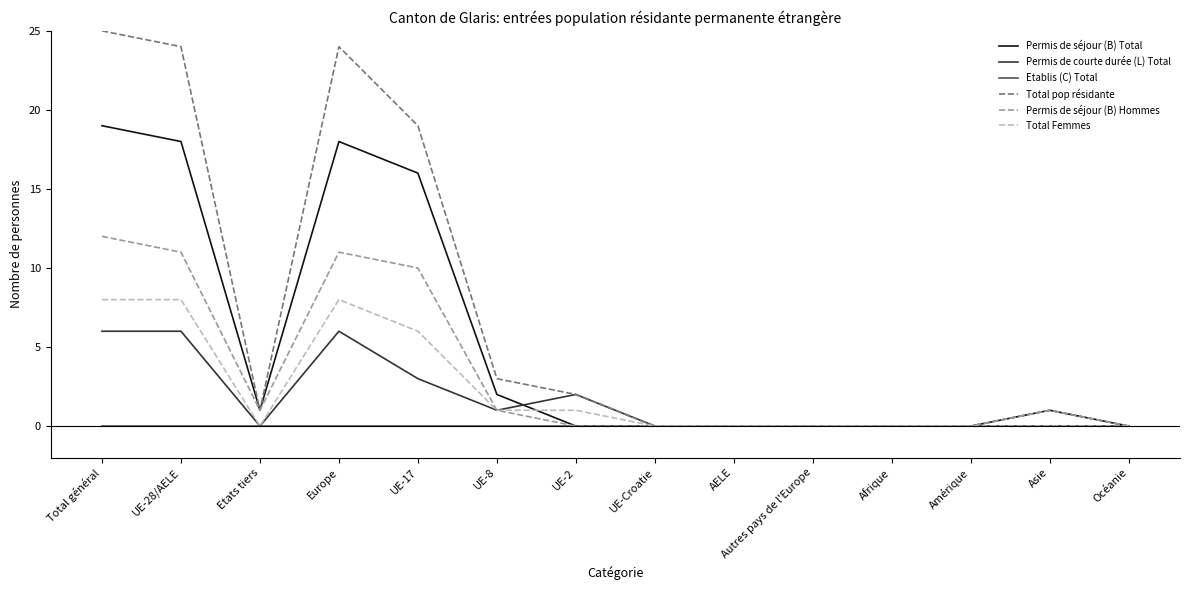

Reading left to right, list all the values displayed in this chart.

Permis de séjour (B) Total: 19	18	1	18	16	2	0	0	0	0	0	0	1	0
Permis de courte durée (L) Total: 6	6	0	6	3	1	2	0	0	0	0	0	0	0
Etablis (C) Total: 0	0	0	0	0	0	0	0	0	0	0	0	0	0
Total pop résidante: 25	24	1	24	19	3	2	0	0	0	0	0	1	0
Permis de séjour (B) Hommes: 12	11	1	11	10	1	0	0	0	0	0	0	1	0
Total Femmes: 8	8	0	8	6	1	1	0	0	0	0	0	0	0